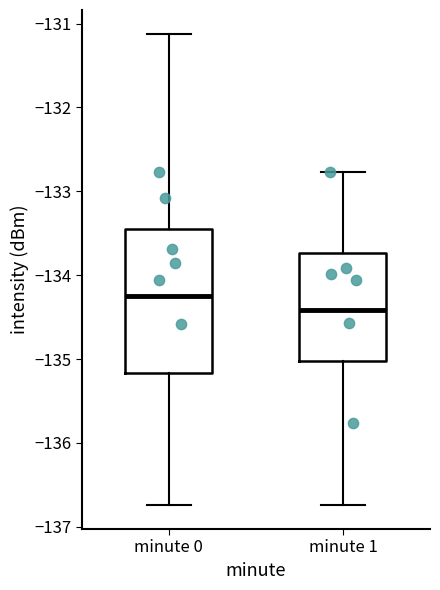

Which box's median line is the lowest?

minute 1